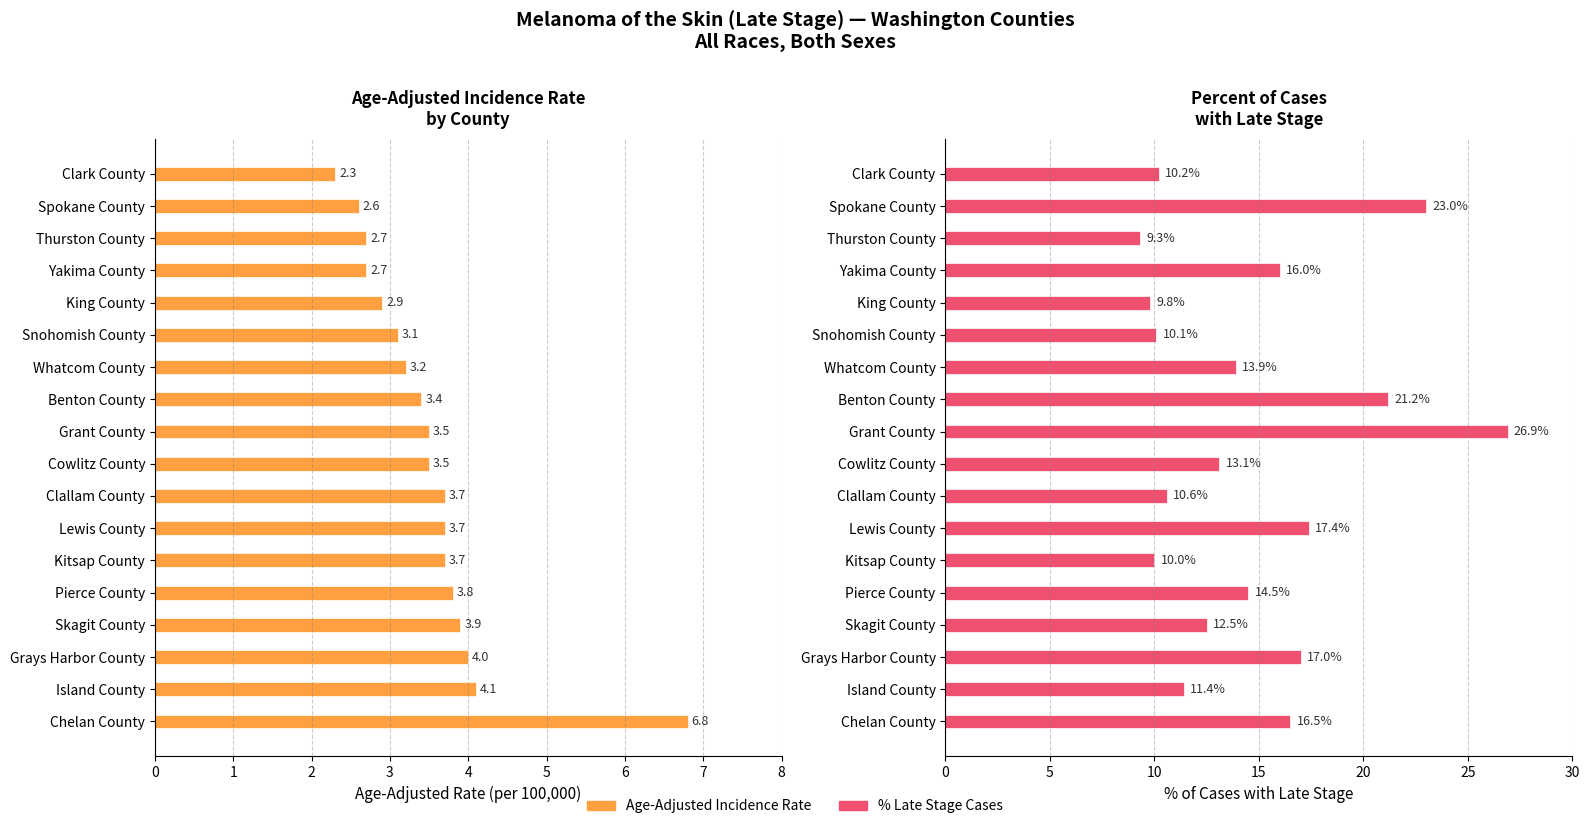

Rank the series by their maximum value, from lowest to highest.

Age-Adjusted Incidence Rate, Percent of Cases with Late Stage